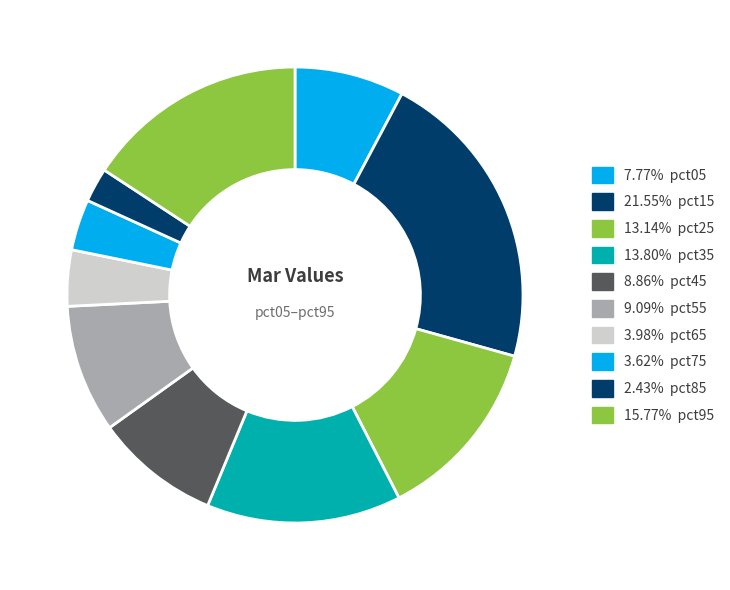

How many slices are in this pie chart?

10